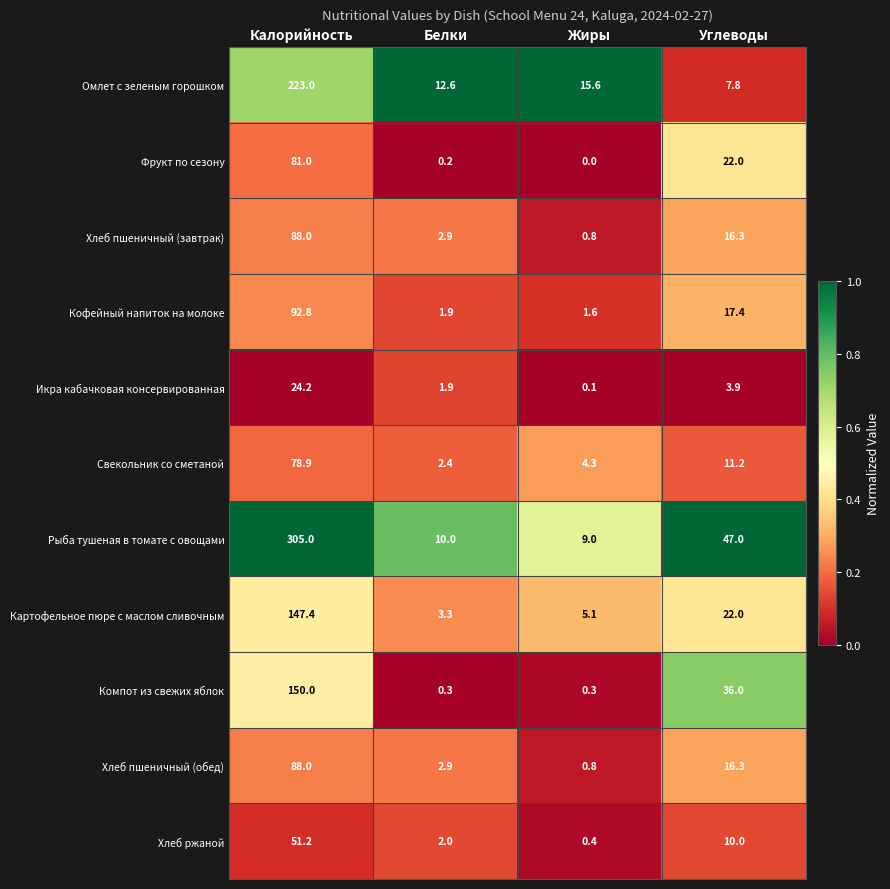

Is the value of Икра кабачковая консервированная at Углеводы greater than the value of Картофельное пюре с маслом сливочным at Жиры?

No